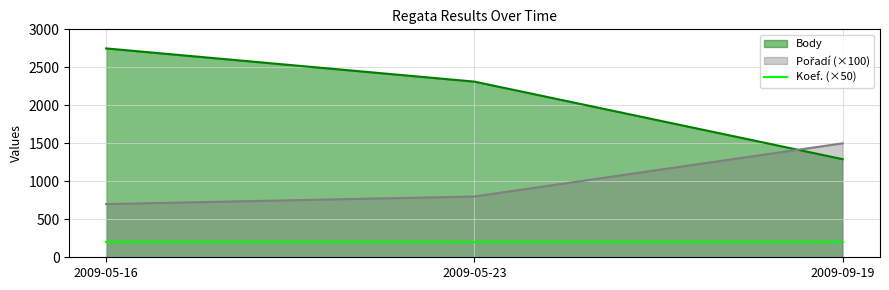

True or false: Pořadí has a value of 1192 at 2009-05-16.

False